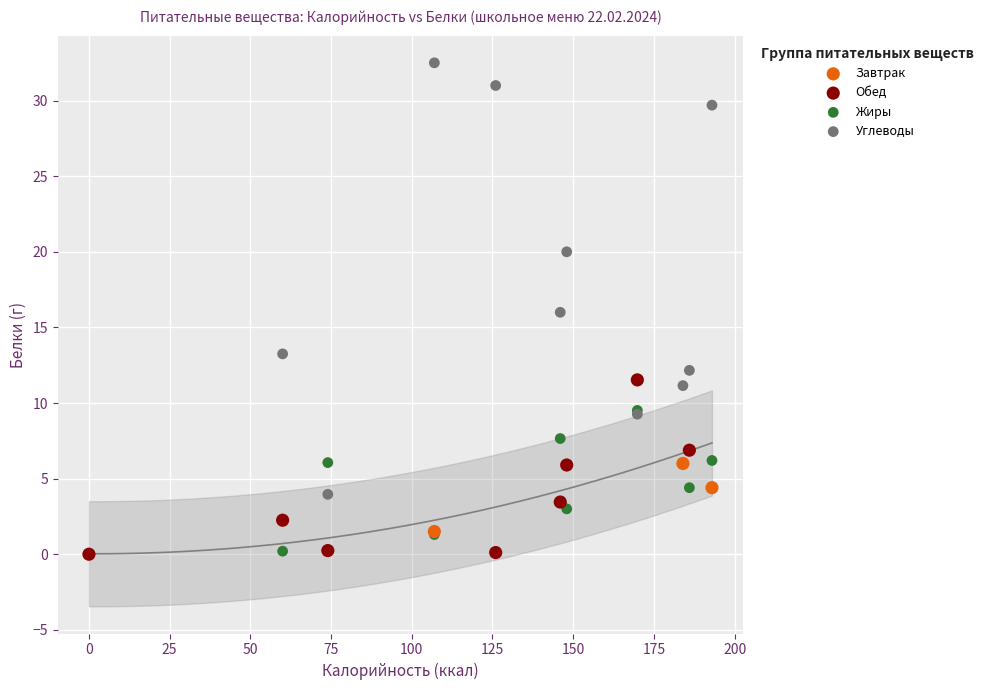

Which series has the widest spread of Y values?

Углеводы